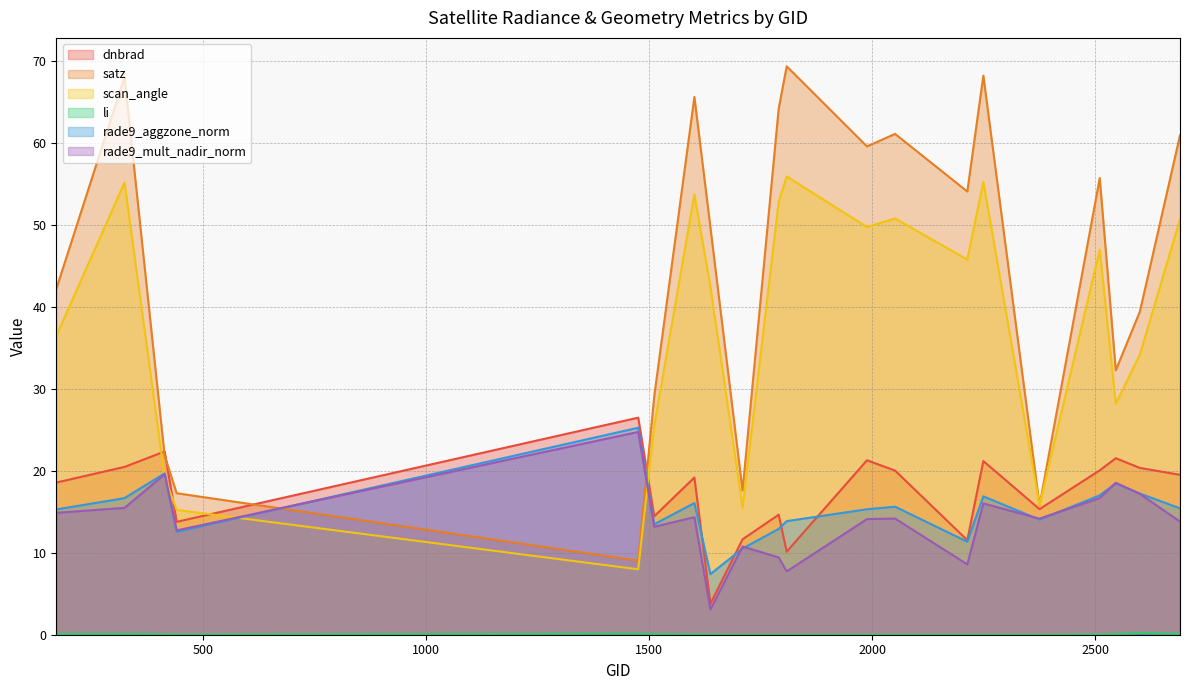

The value of rade9_aggzone_norm at 1808 is 8.1. True or false?

False